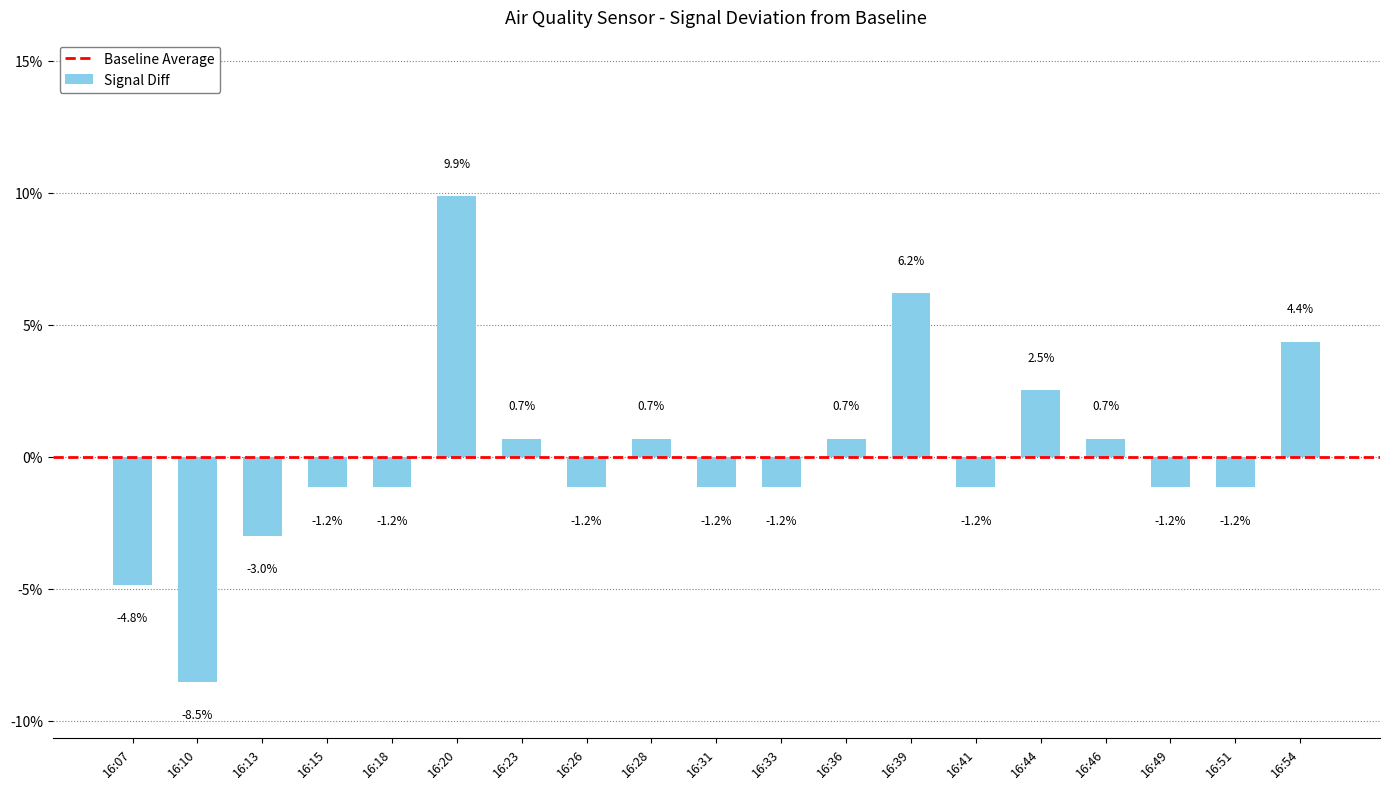

What is the change in value from 16:13 to 16:20?

+12.9